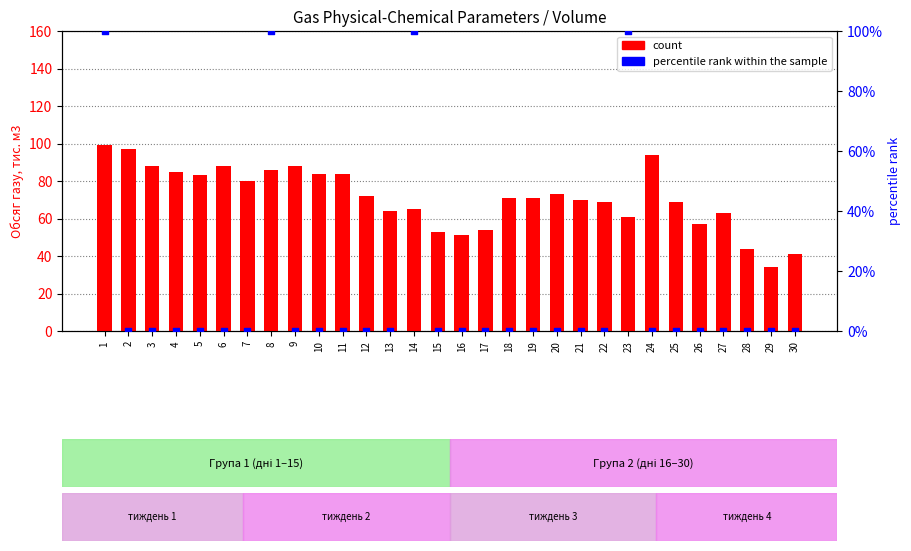

Which series has the widest spread of Y values?

percentile rank within the sample